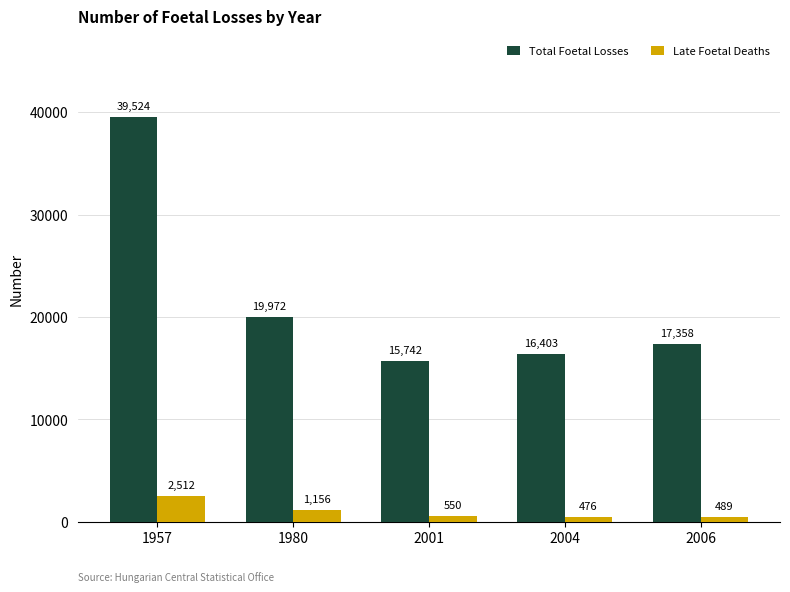

Reading left to right, list all the values displayed in this chart.

Total Foetal Losses: 1957=39524	1980=19972	2001=15742	2004=16403	2006=17358
Late Foetal Deaths: 1957=2512	1980=1156	2001=550	2004=476	2006=489